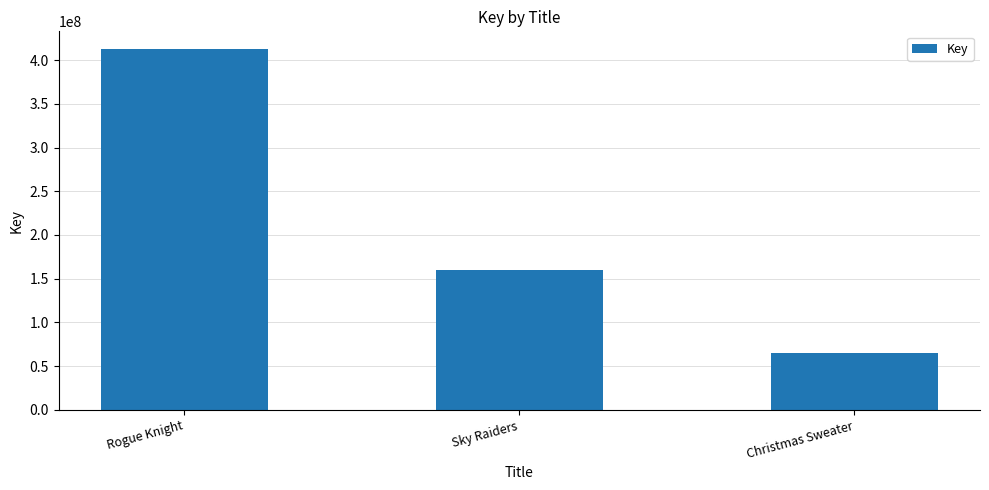

Reading left to right, what are all the values shown in this chart?

412224981	159860001	65421272